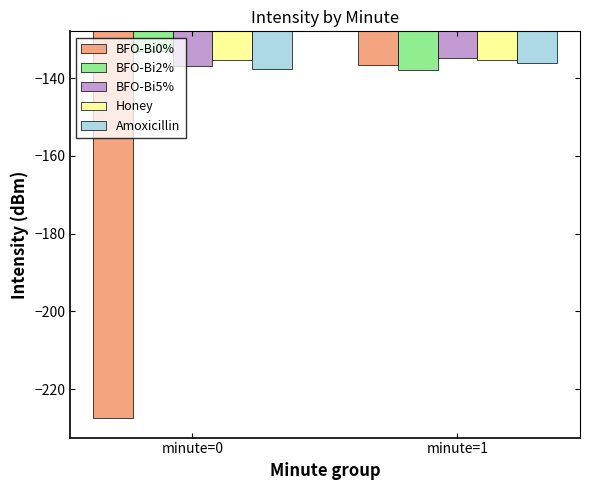

What is the maximum value for BFO-Bi5%?

-134.8